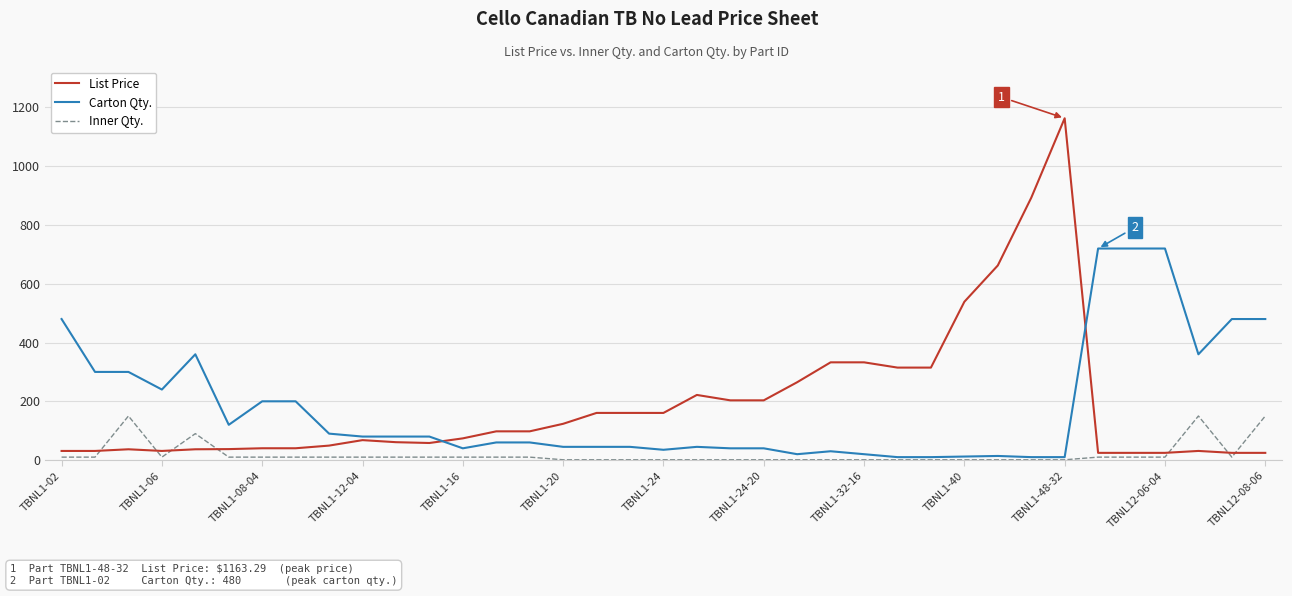

How many lines are shown in the chart?

3